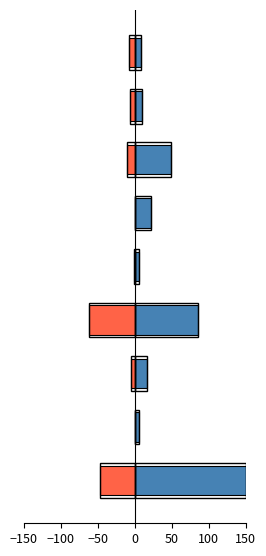

Is it true that Mean equals 150.0 at 8?

True